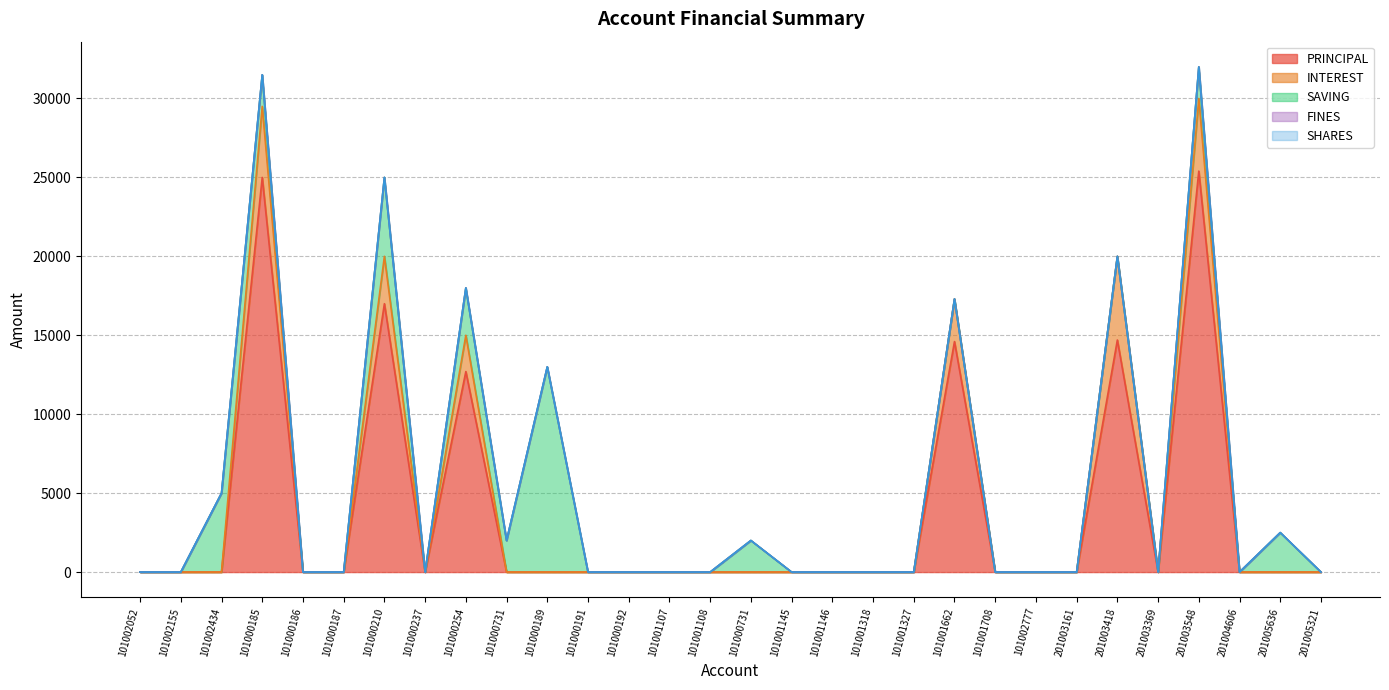

True or false: FINES and PRINCIPAL cross at least once.

False